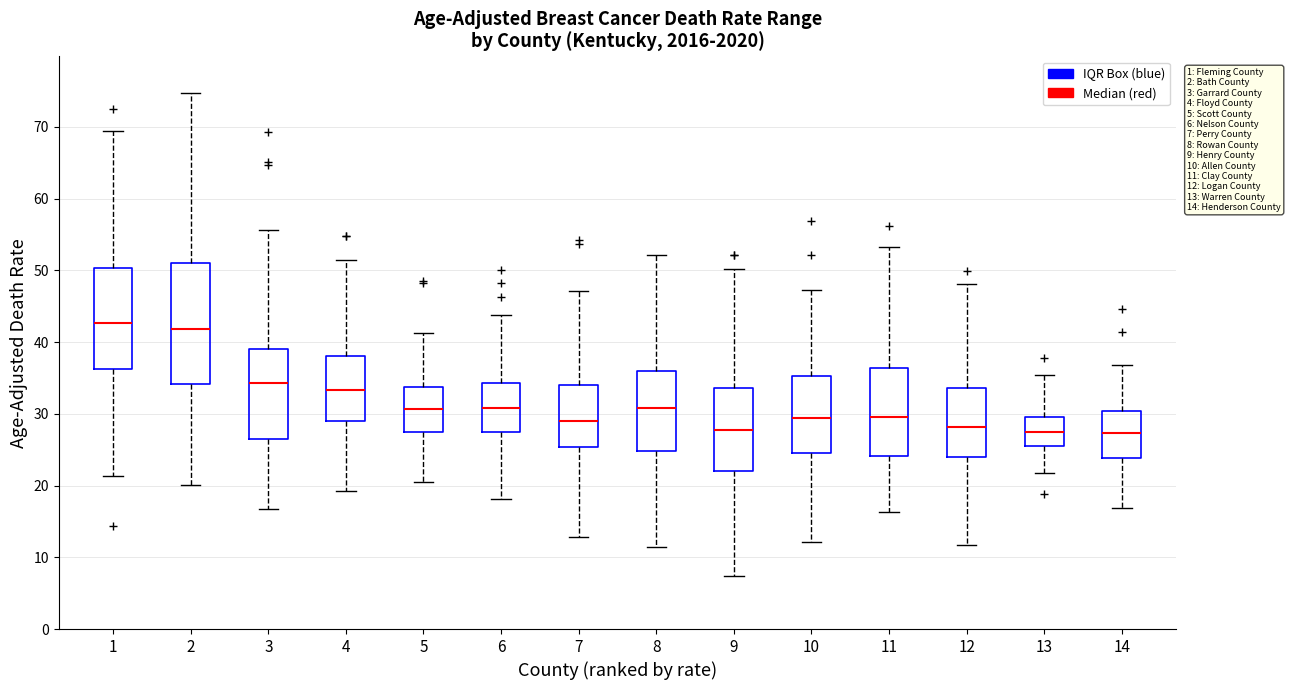

Which box is the tallest, from its lower edge to its upper edge?

2